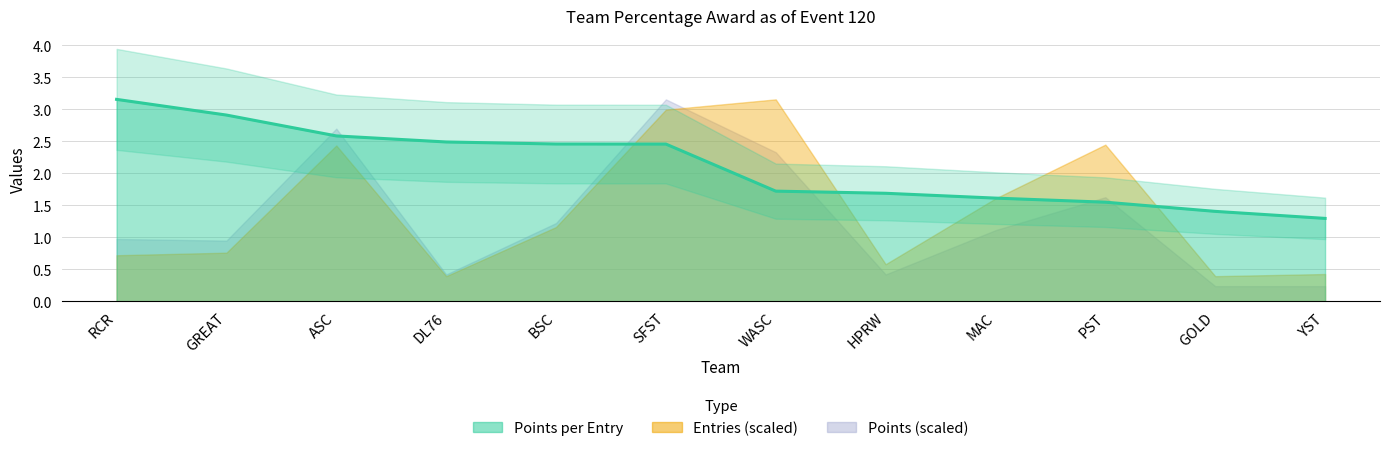

At which label is Points per Entry closest to 2?

WASC